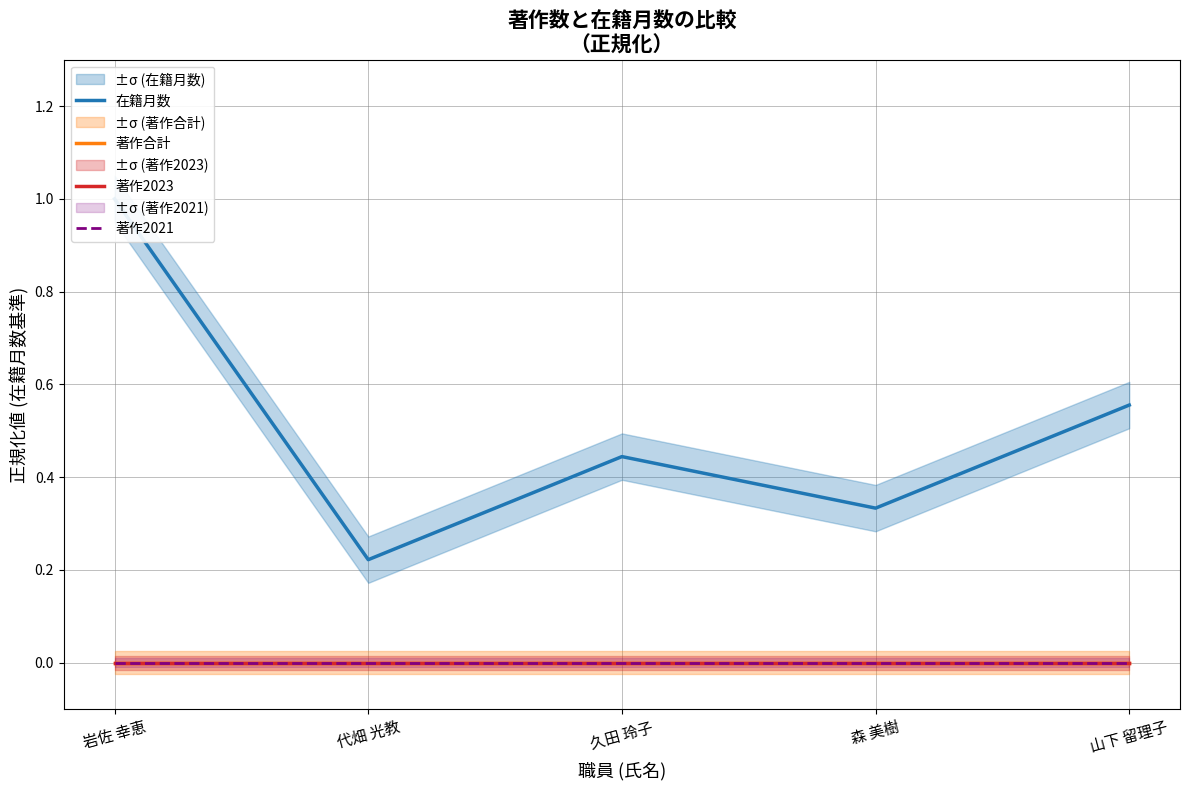

What is the label of the 3rd point from the right?

久田 玲子